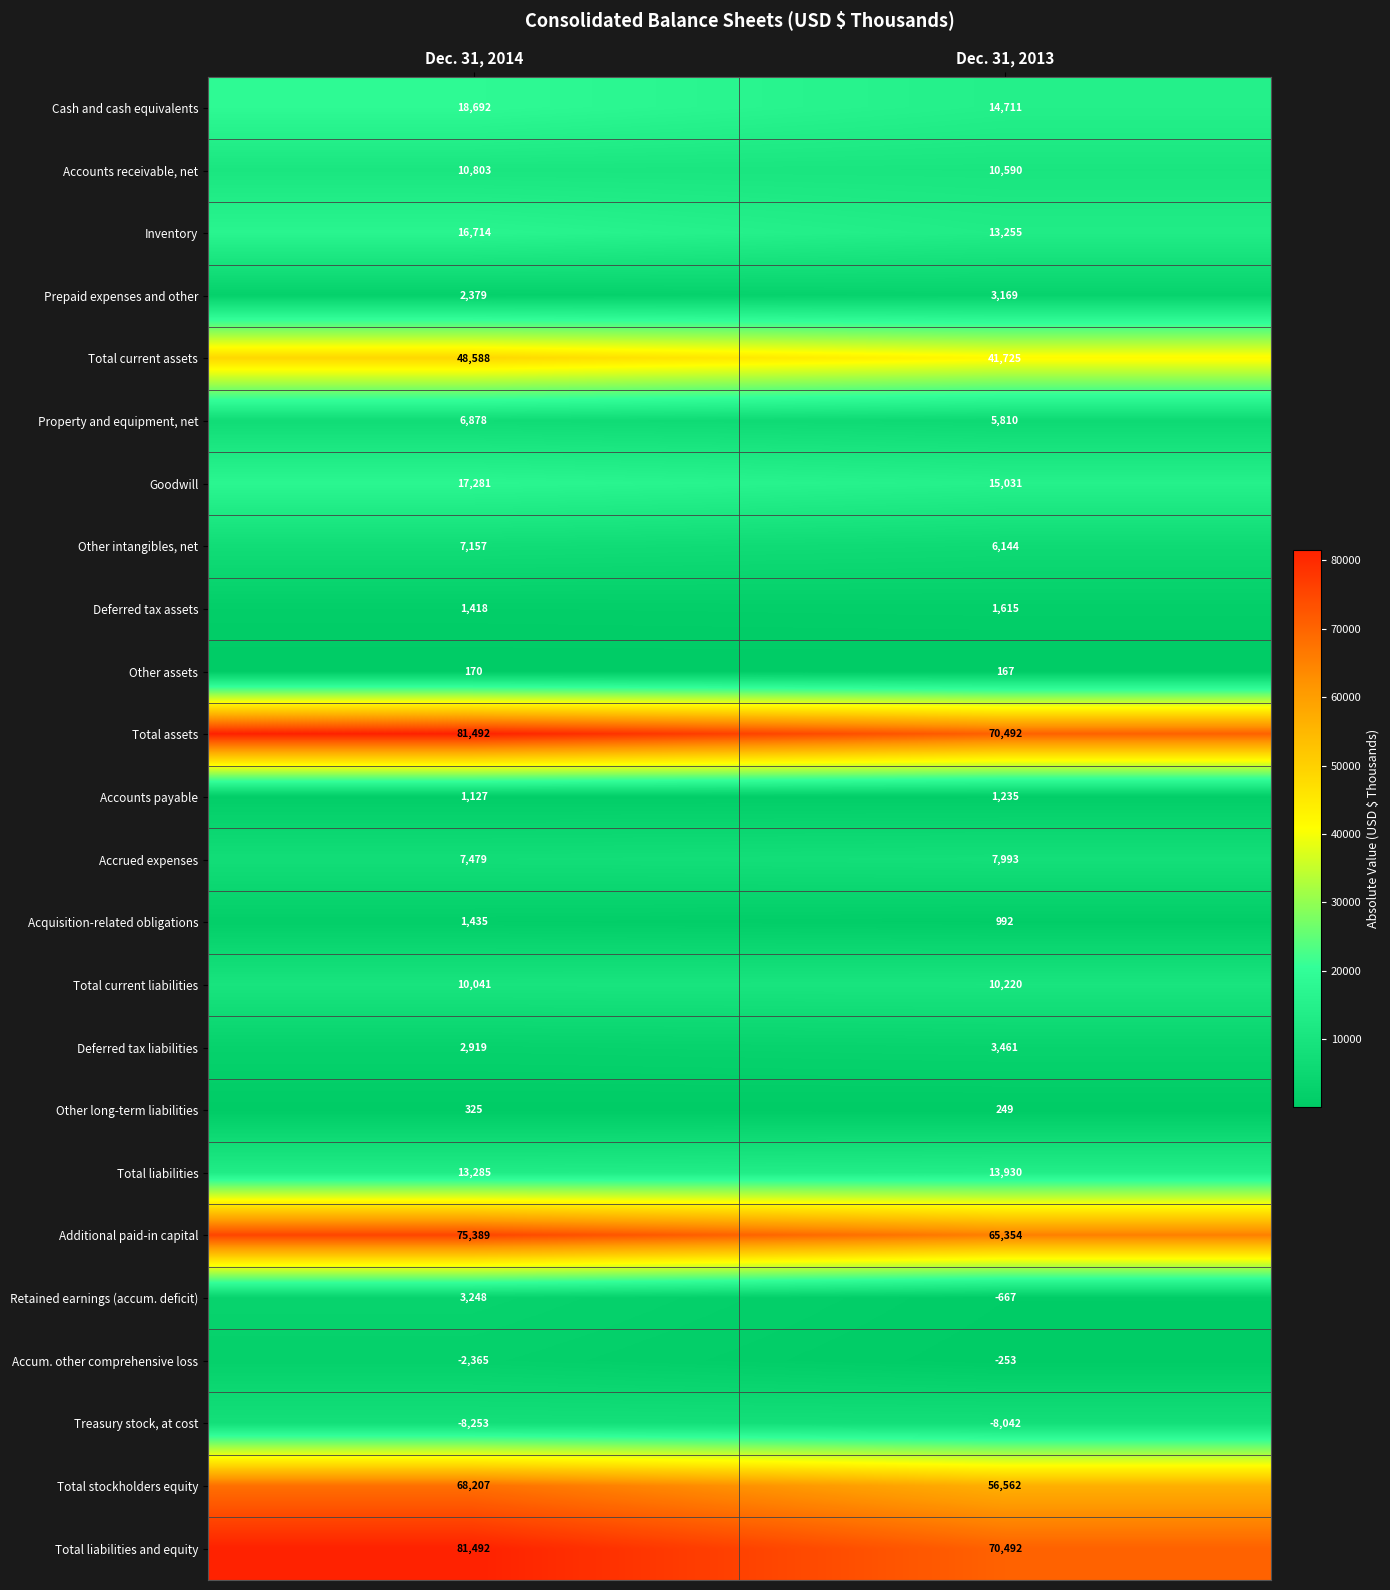

How many series are shown in this chart?

24